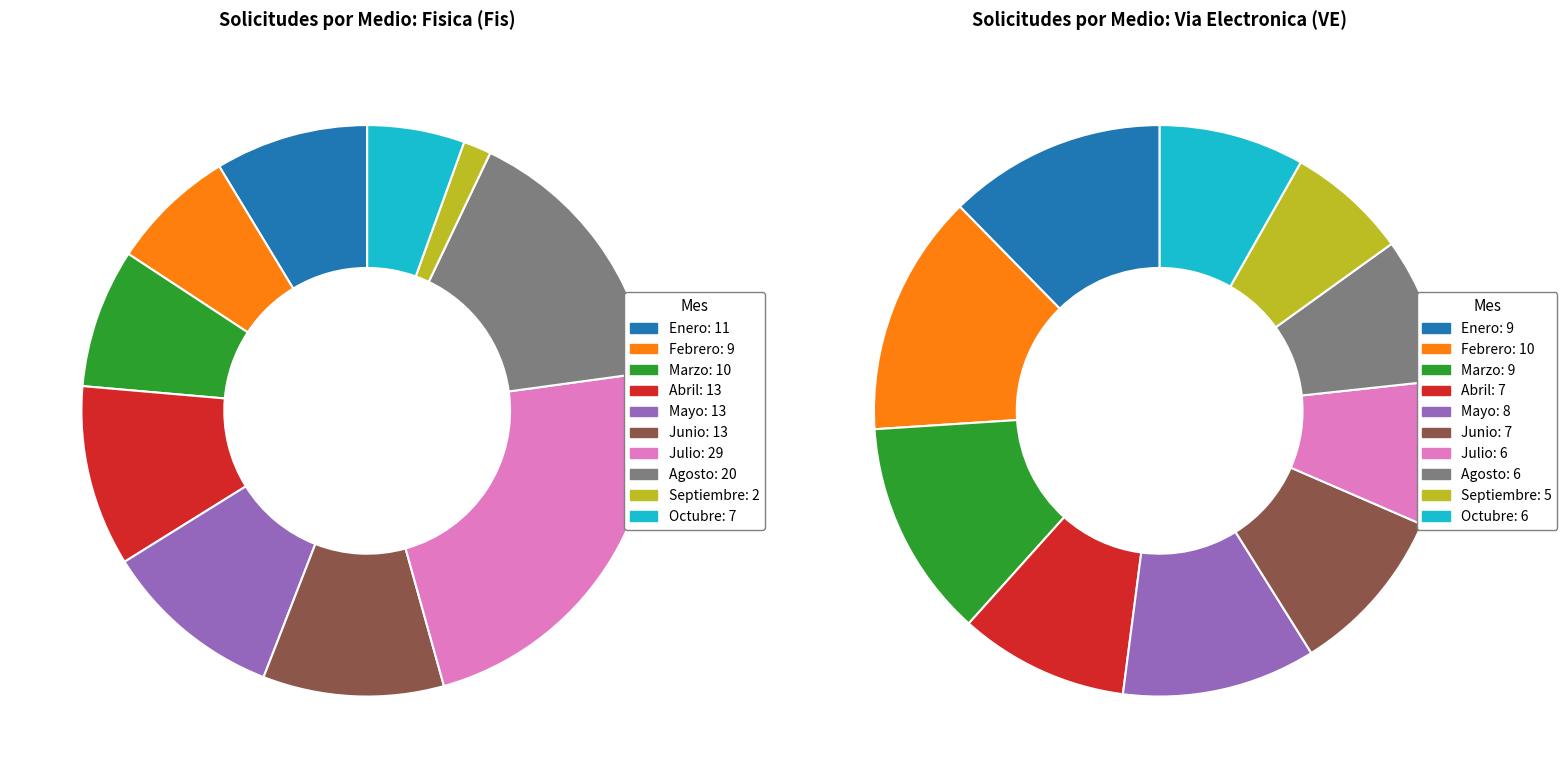

Count the number of slices in the pie.

10